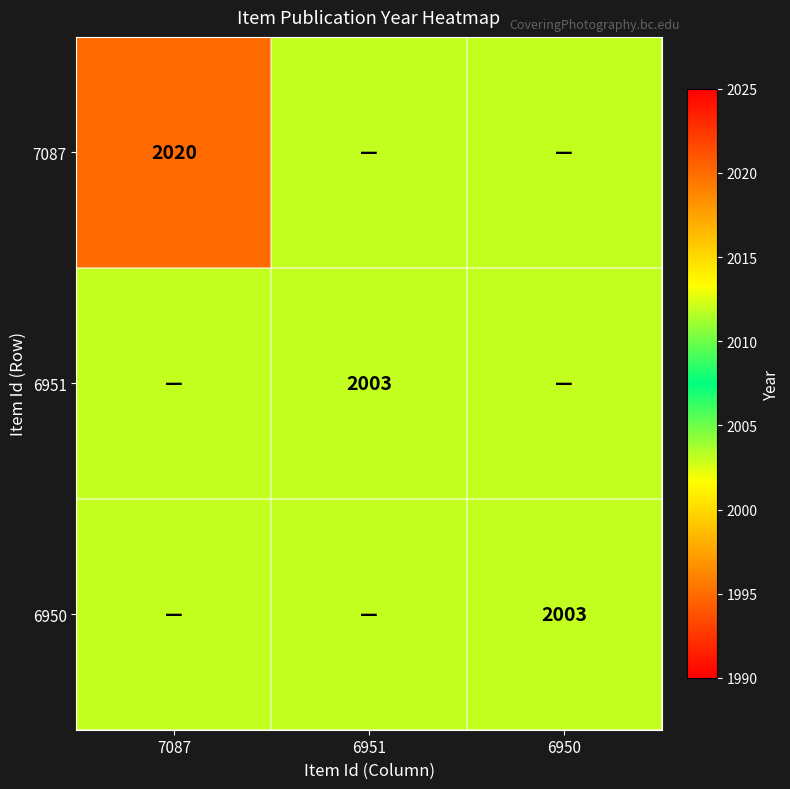

Is it true that 6950 equals 569 at 6950?

False